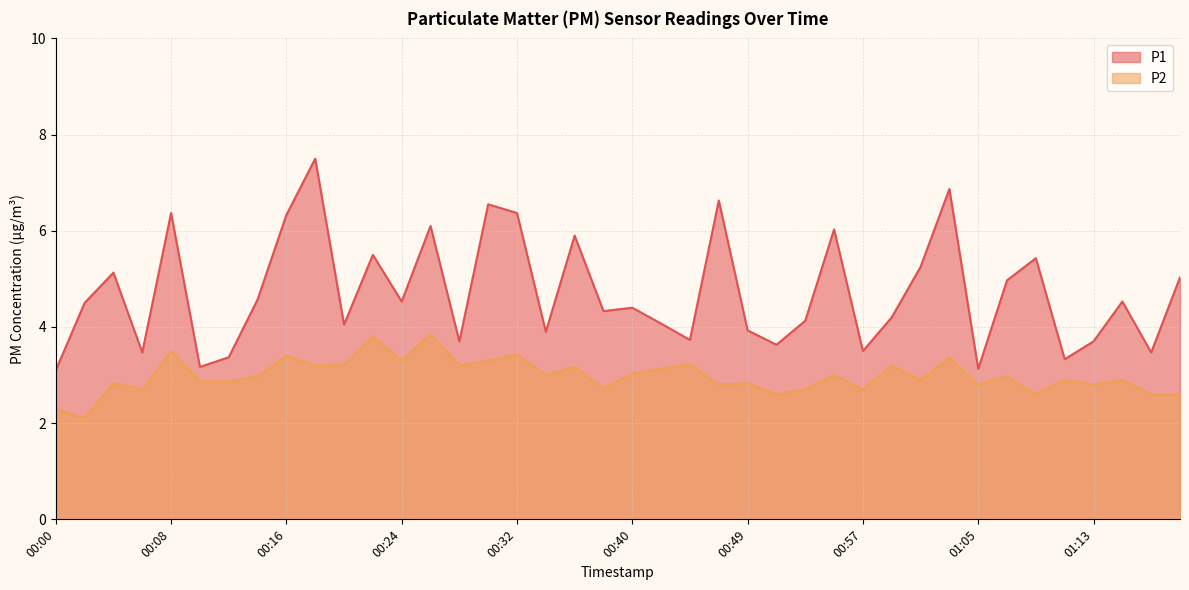

Which series has the largest total across all categories?

P1